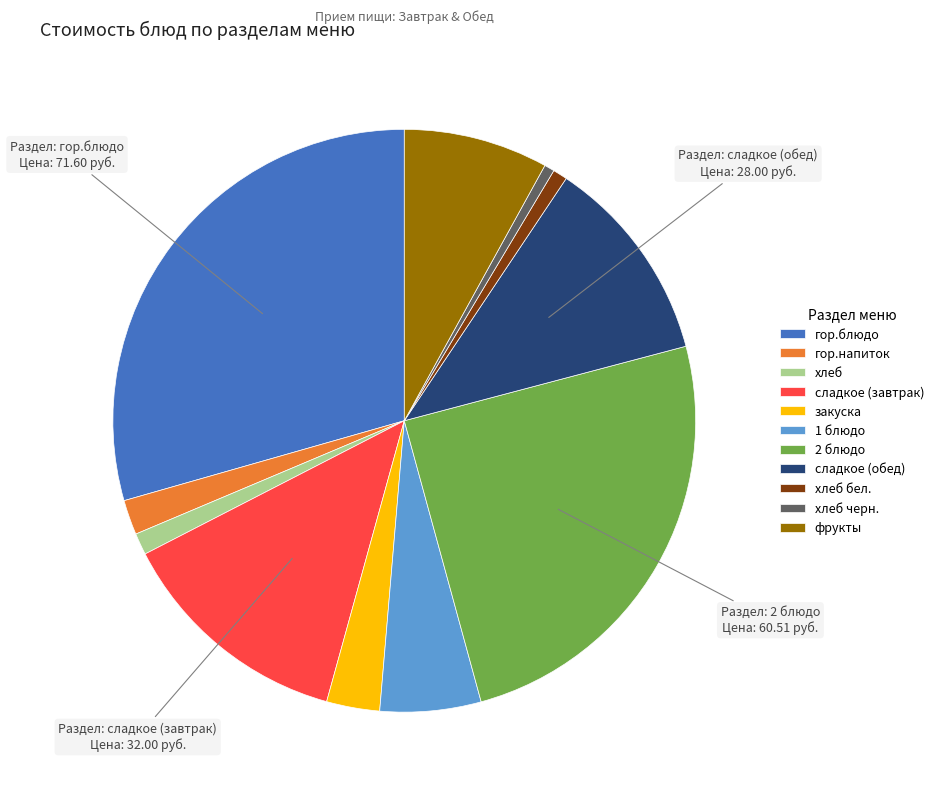

Approximately how many times larger is the value at 2 блюдо compared to хлеб черн.?

44.2